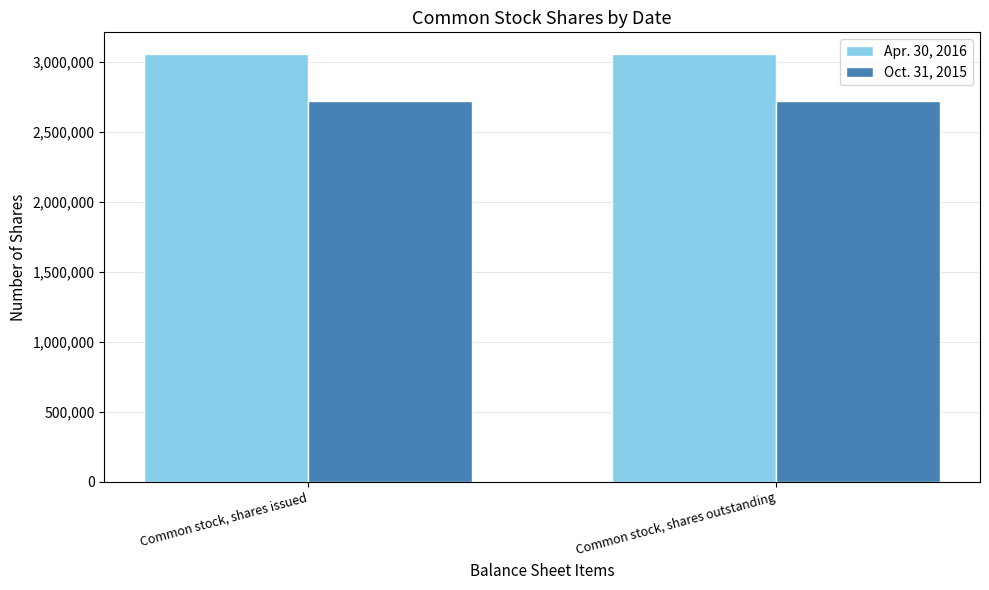

What is the sum of the Oct. 31, 2015 values at Common stock, shares issued and Common stock, shares outstanding?

5448682